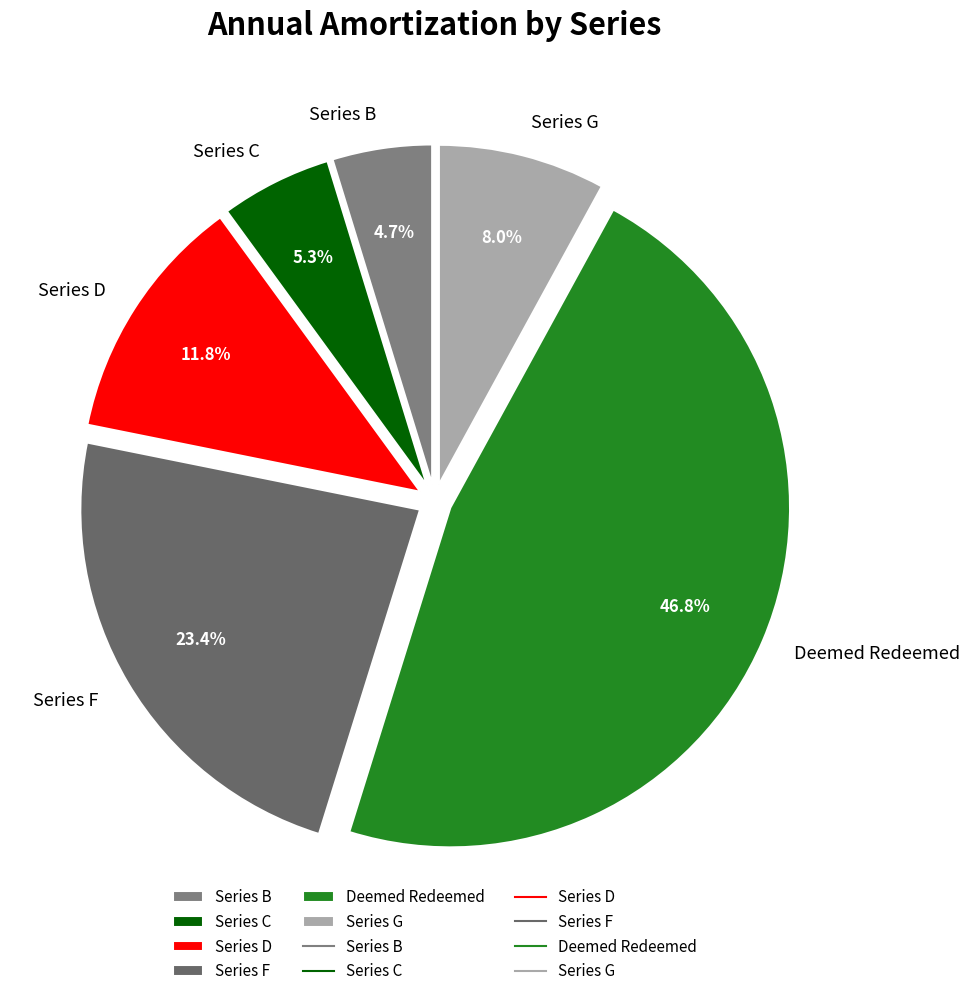

Rank the categories by value from highest to lowest.

Deemed Redeemed, Series F, Series D, Series G, Series C, Series B